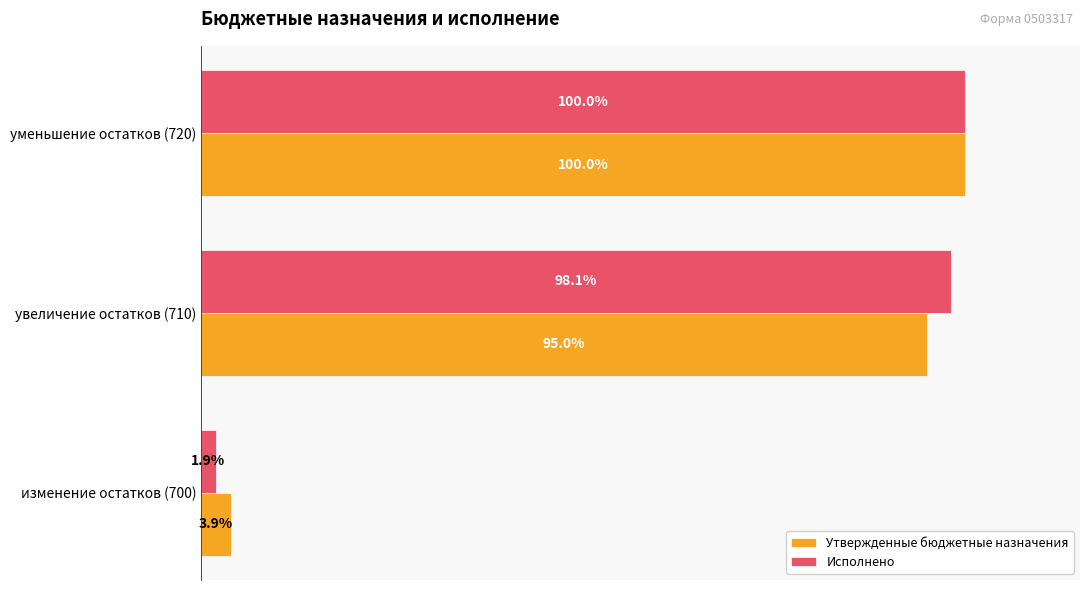

At which category is the sum across all series the highest?

уменьшение остатков (720)